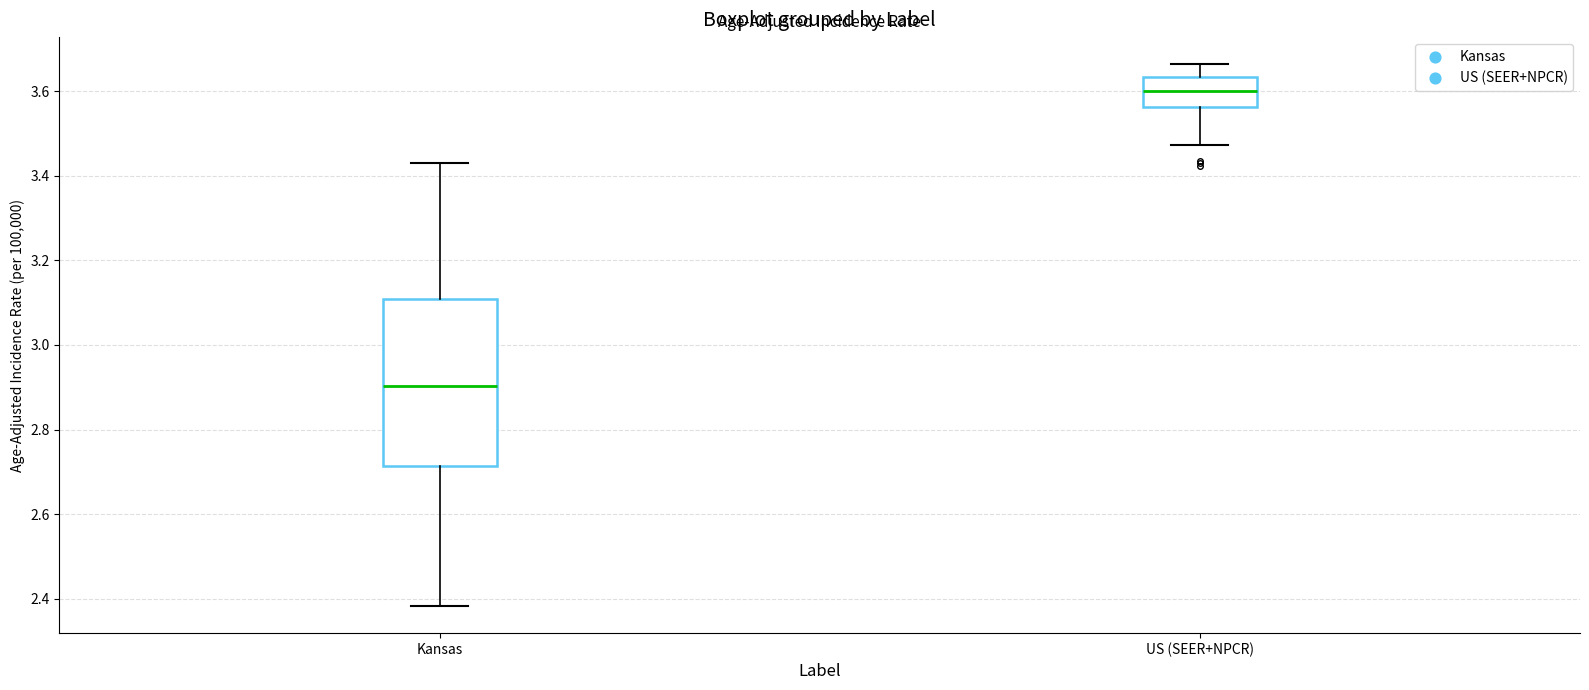

Comparing the boxes themselves (not the whiskers), which one is the tallest?

Kansas